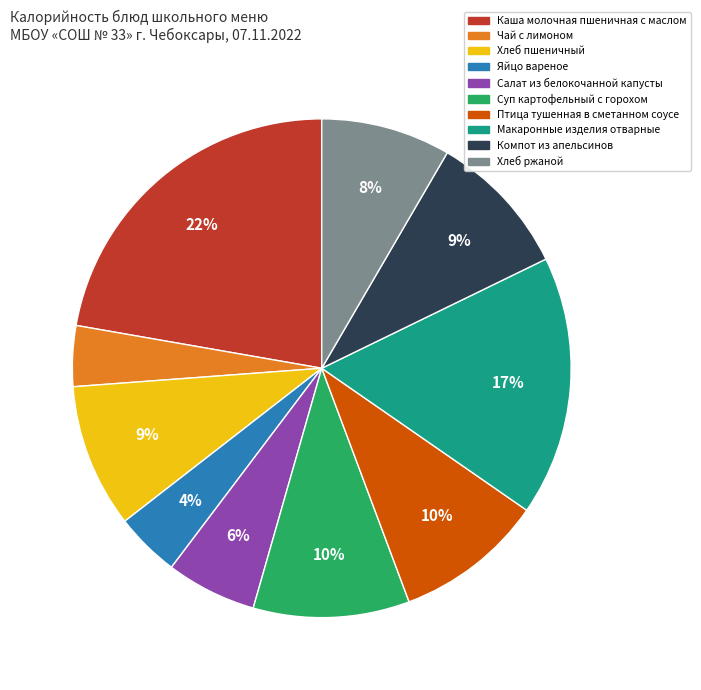

What is the ratio of the value at Чай с лимоном to the value at Компот из апельсинов?

0.4